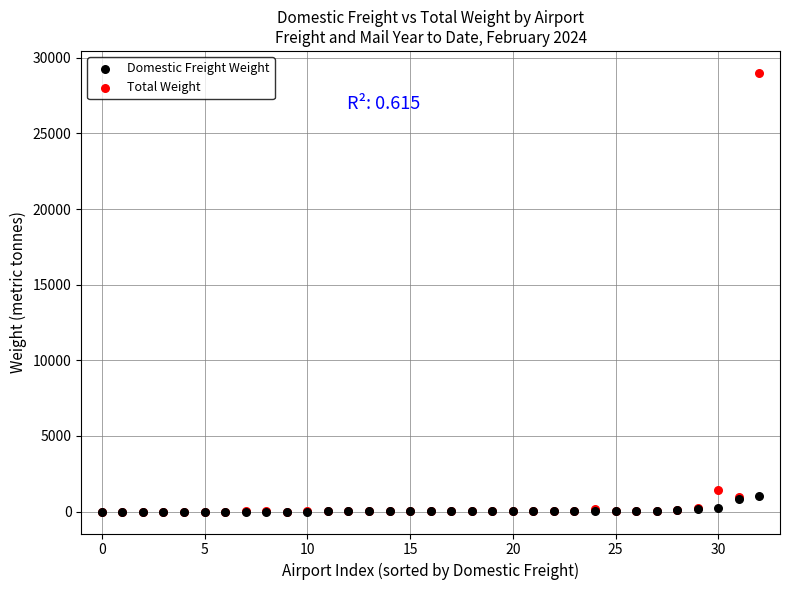

Across all series, what Y value is closest to 14502?

1451.9